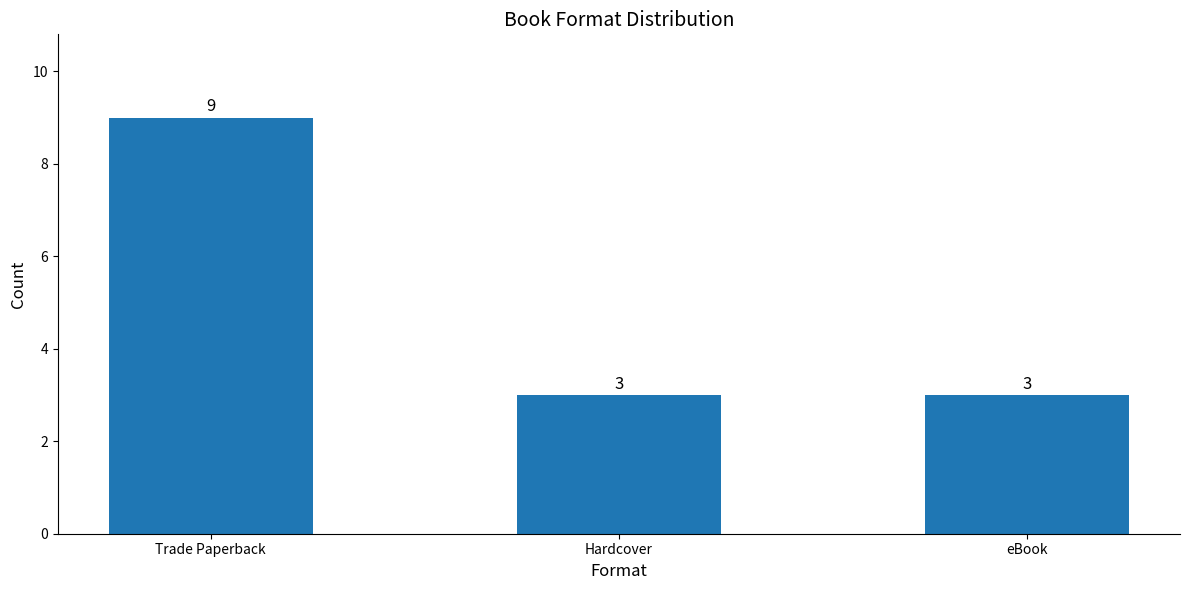

Reading right to left, list all the values displayed in this chart.

eBook=3	Hardcover=3	Trade Paperback=9